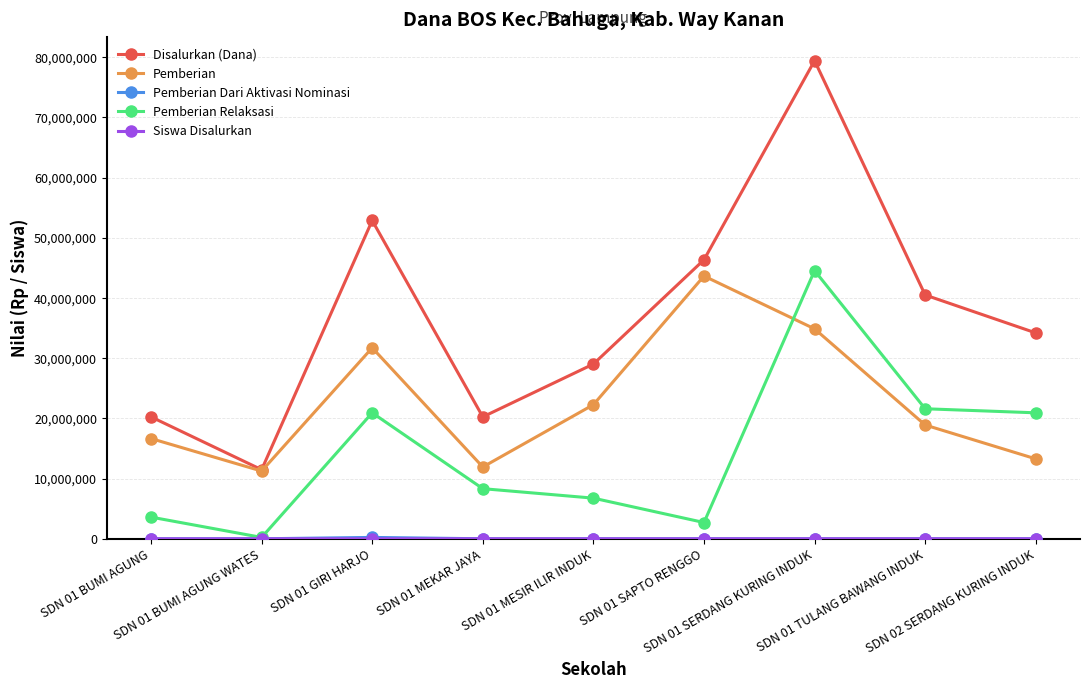

What is the spread (max minus min) of values at SDN 01 SERDANG KURING INDUK?

79425000